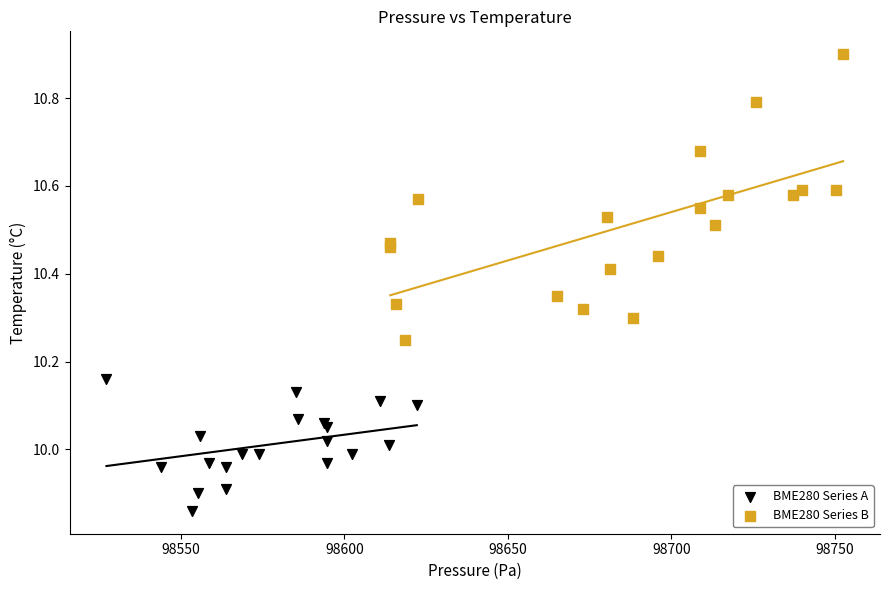

Which series has the largest Y range (max minus min)?

BME280 Series B